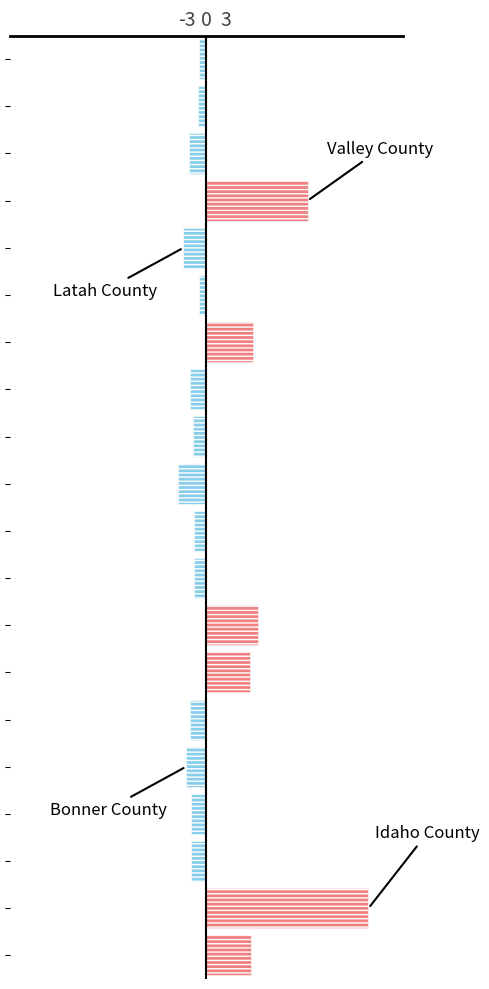

What is the average value?

1.8